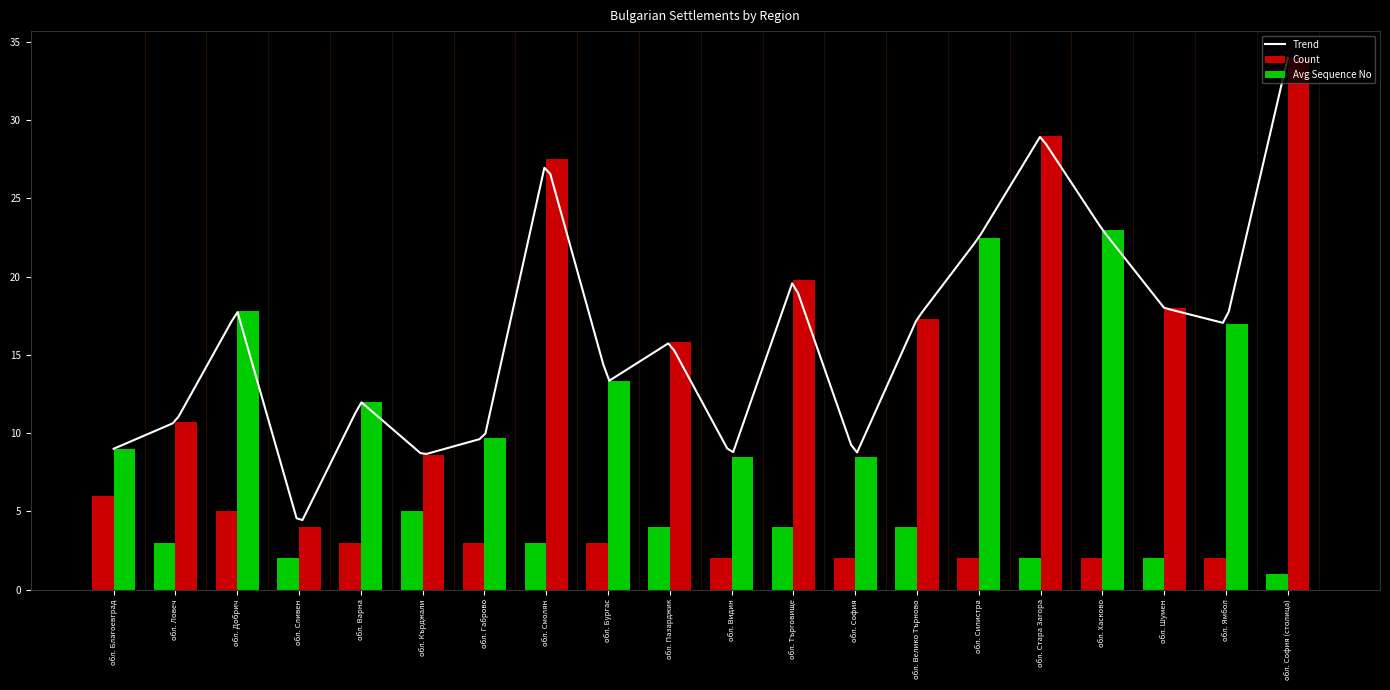

What is the difference between the highest and lowest values at обл. Силистра?

20.5